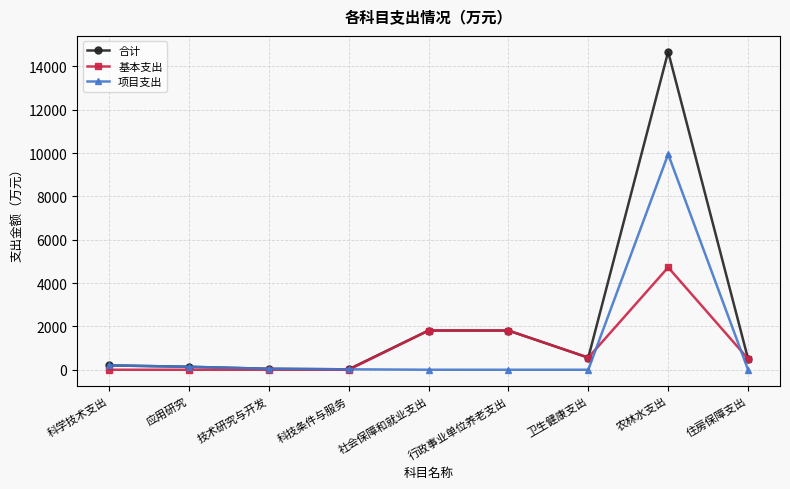

What is the label of the 6th point from the right?

科技条件与服务